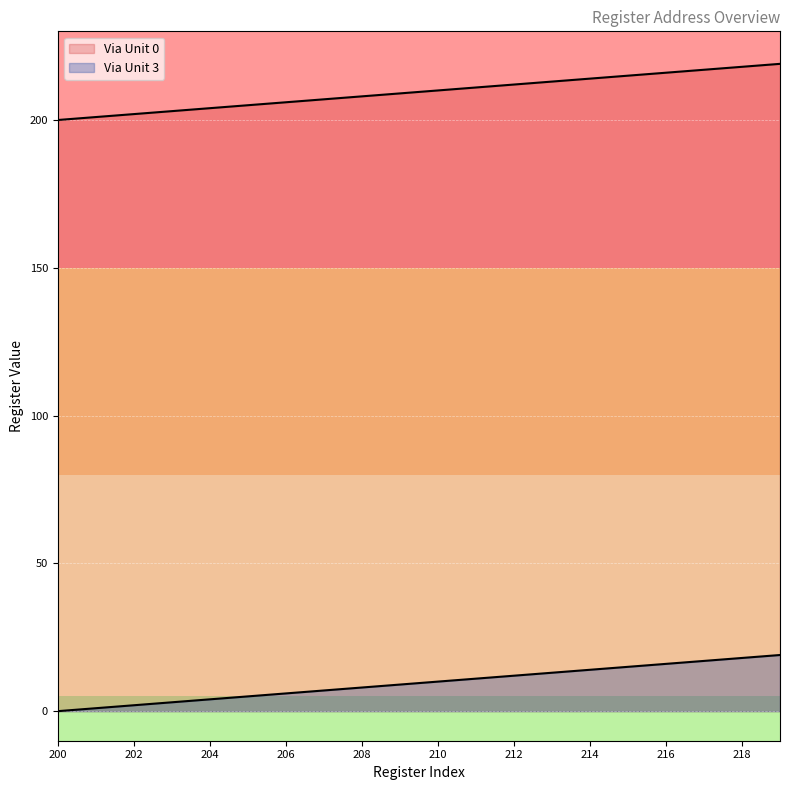

At which category is the sum across all series the highest?

219